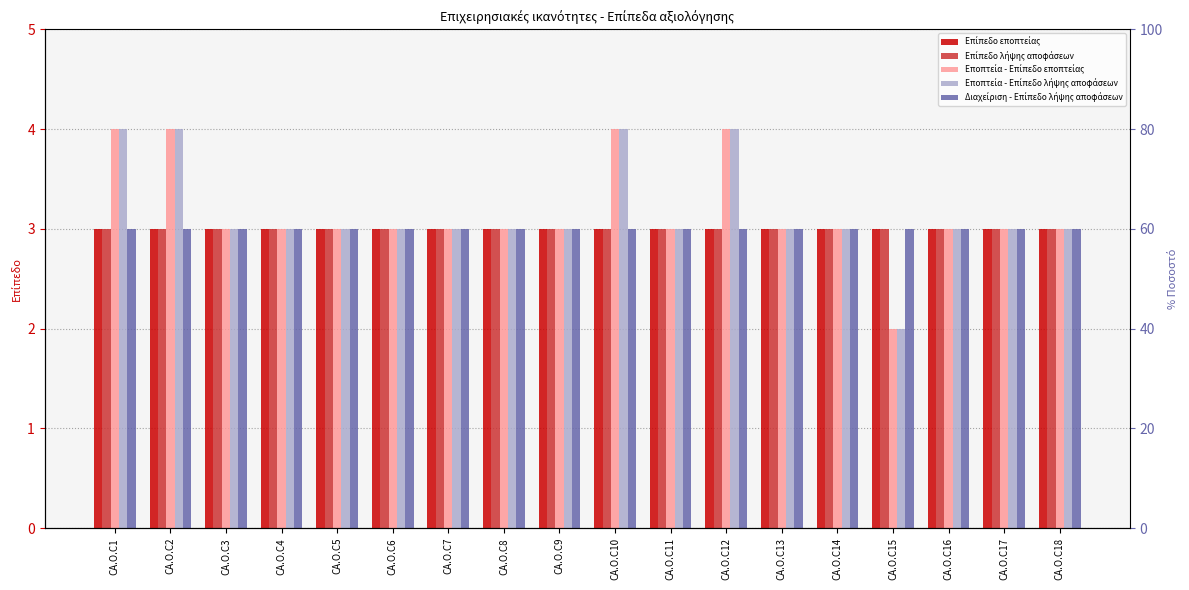

Count the number of data series in this chart.

5